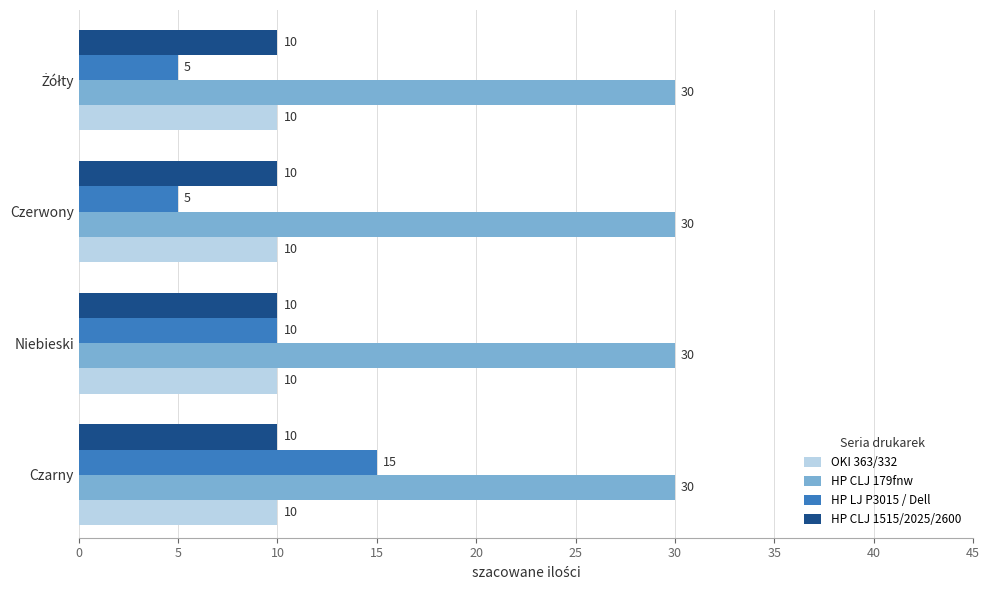

The HP CLJ 179fnw series shows 54 at Niebieski. True or false?

False